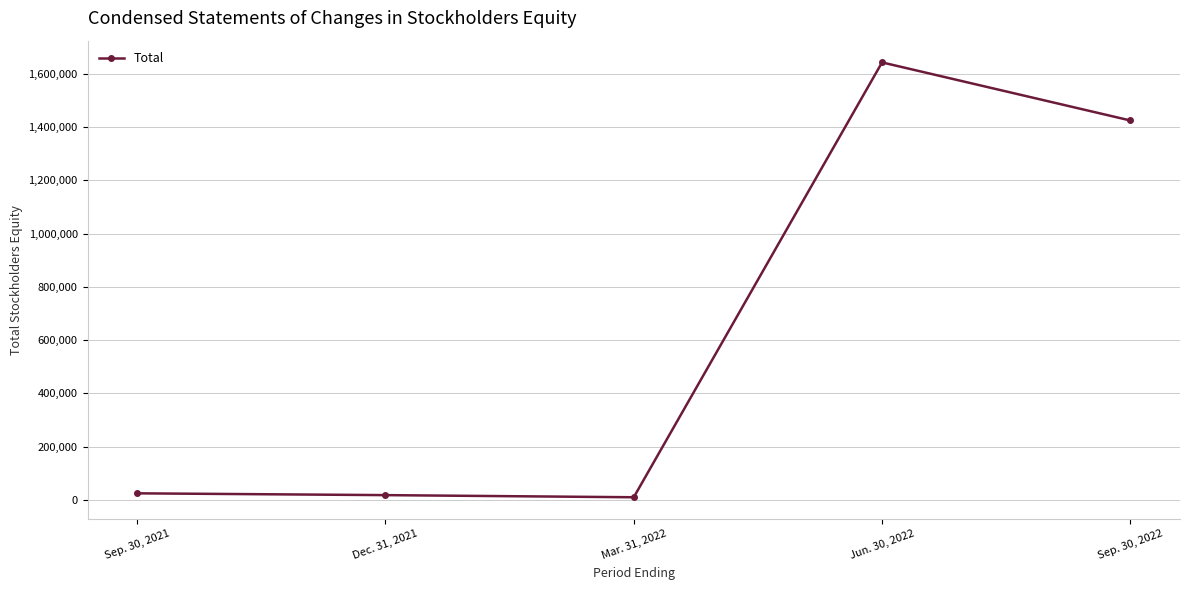

At which label is the value closest to 826559?

Sep. 30, 2022